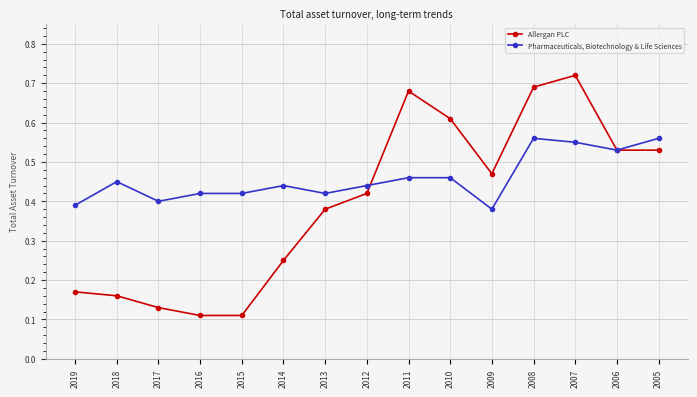

List the series in order of their overall mean, highest first.

Pharmaceuticals, Biotechnology & Life Sciences, Allergan PLC